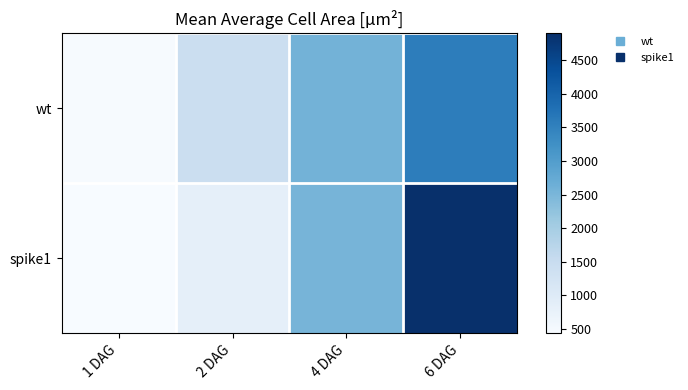

Rank the series by their maximum value, from highest to lowest.

spike1, wt